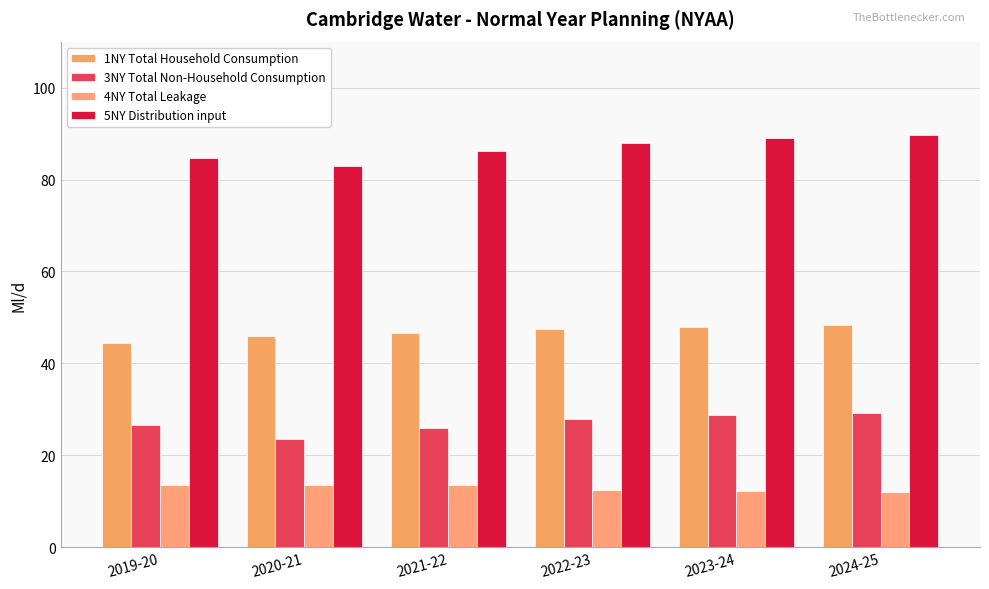

At which category does the chart reach its minimum across all series?

2024-25